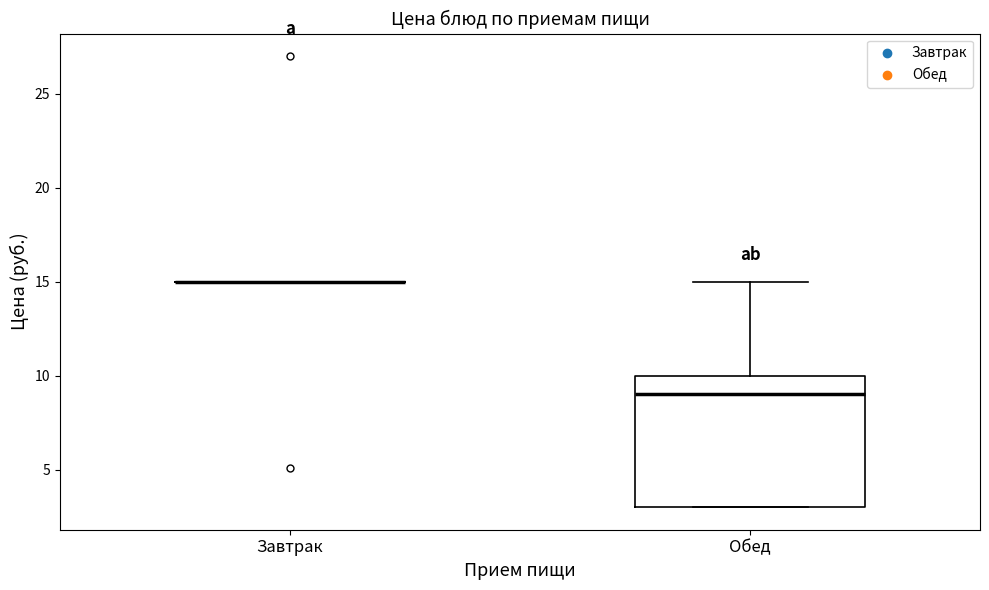

Which box is the tallest, from its lower edge to its upper edge?

Обед